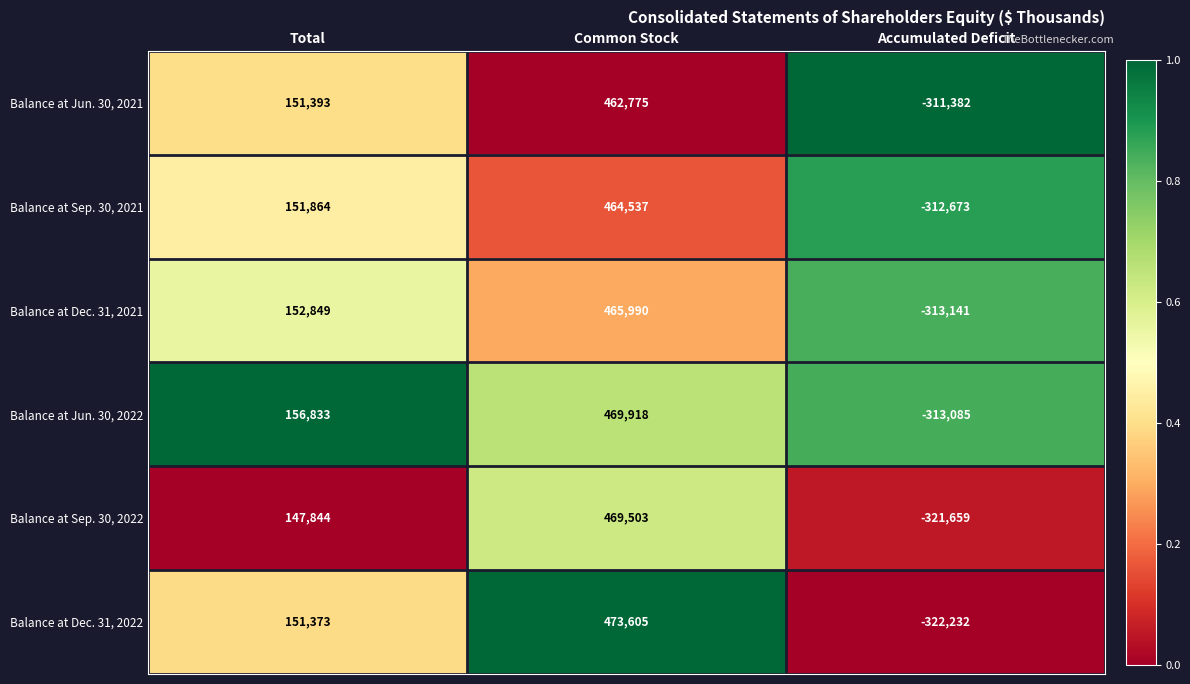

List the series in order of their peak value, highest first.

Balance at Dec. 31, 2022, Balance at Jun. 30, 2022, Balance at Sep. 30, 2022, Balance at Dec. 31, 2021, Balance at Sep. 30, 2021, Balance at Jun. 30, 2021